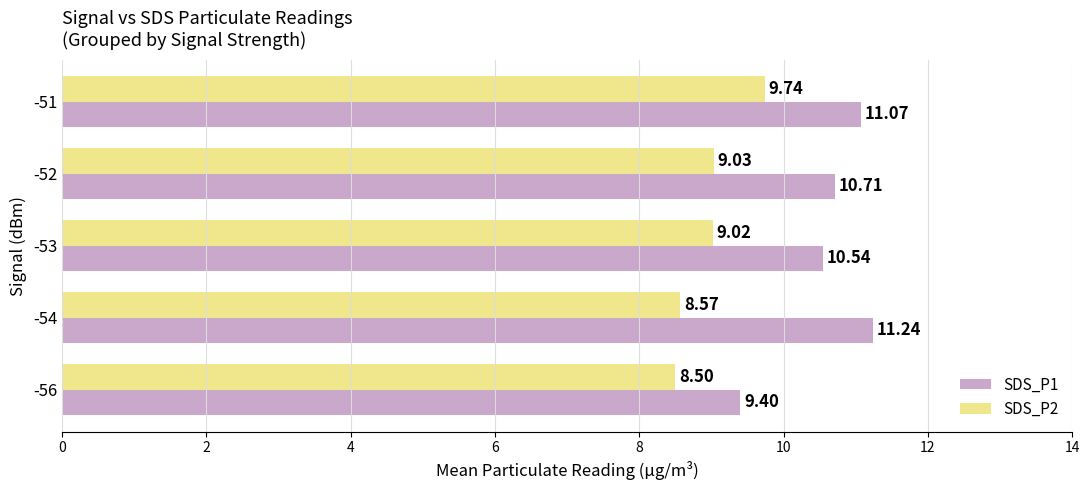

What is the sum of all SDS_P2 values?

44.9